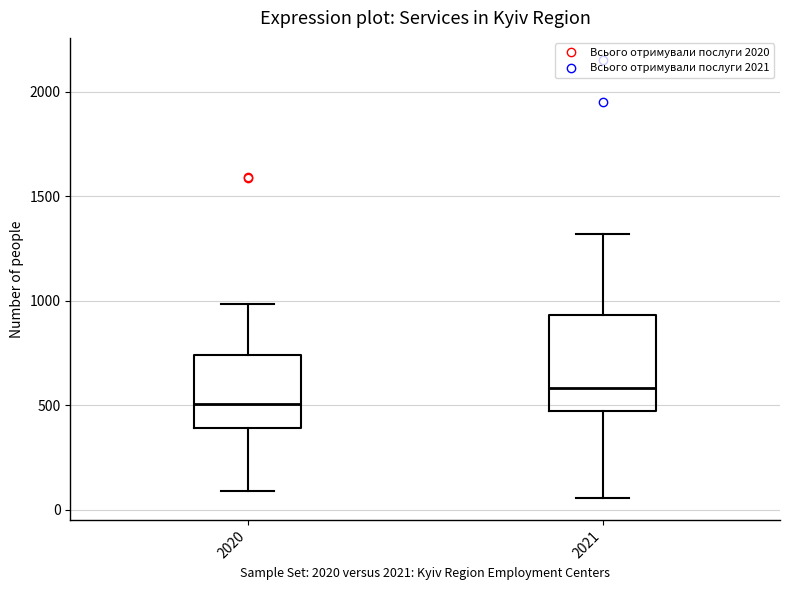

Reading left to right, transcribe this box plot: for each box, give where its median line is, the range the box spans, and where its two whiskers end, as read against the y-axis. The values are not printed on the chart, so give them approximately, as read against the axis.

2020: median 500, box 400 to 750, whiskers 100 to 1000
2021: median 600, box 450 to 950, whiskers 50 to 1300